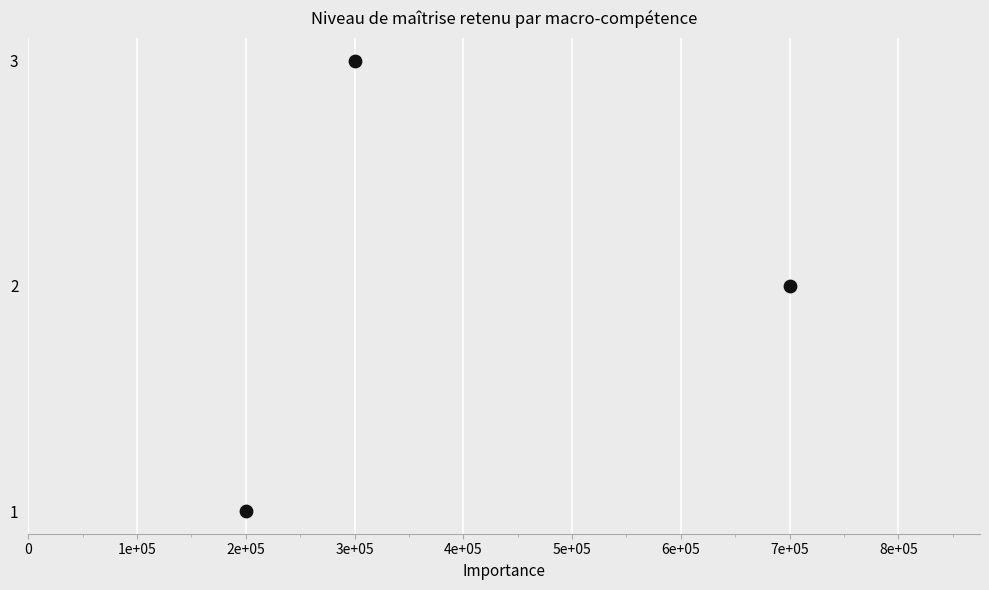

Which has a higher value, 2e+05 or 3e+05?

3e+05